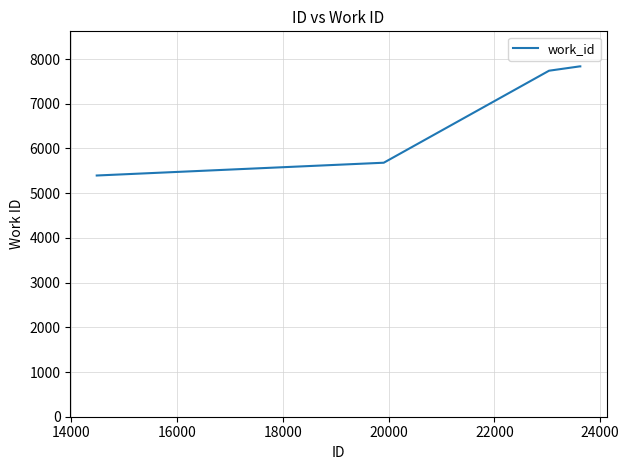

True or false: there are more than 2 points higher than both neighbors.

False